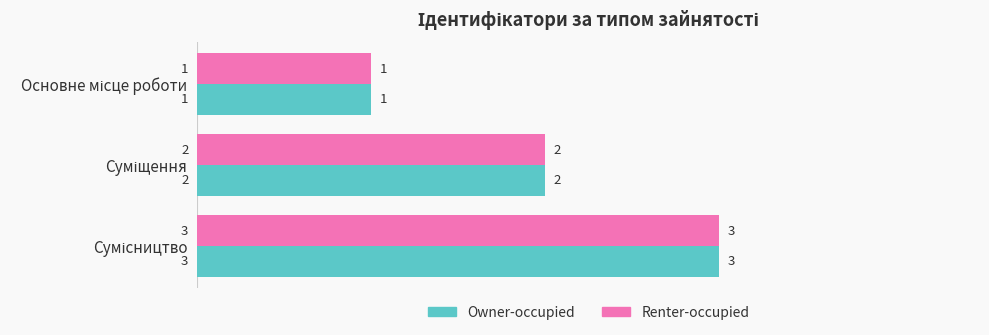

Count the Renter-occupied values in the range 1 to 3.

3